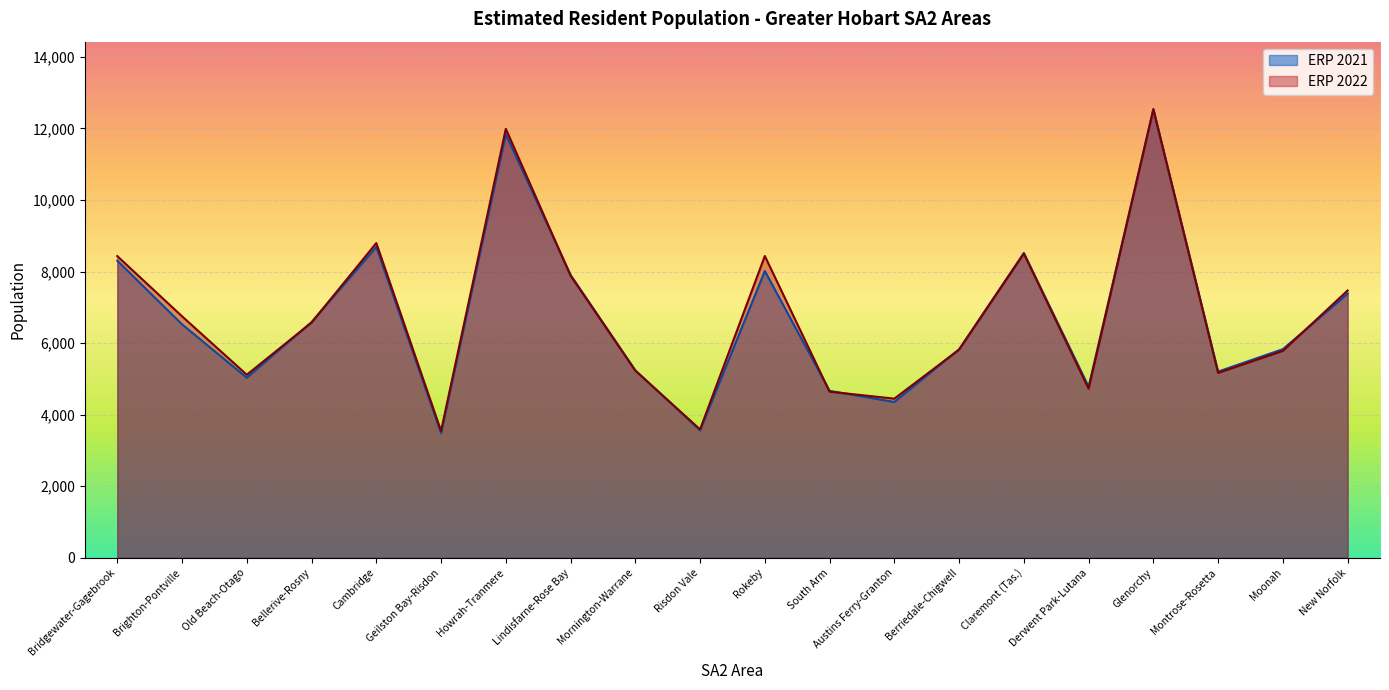

Which category has the highest value across all series?

Glenorchy